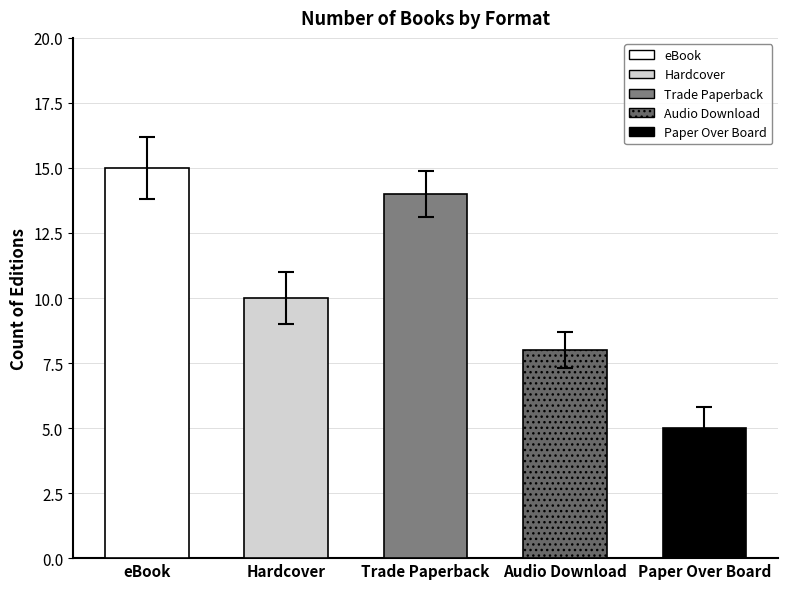

What is the difference between the maximum and minimum values?

10